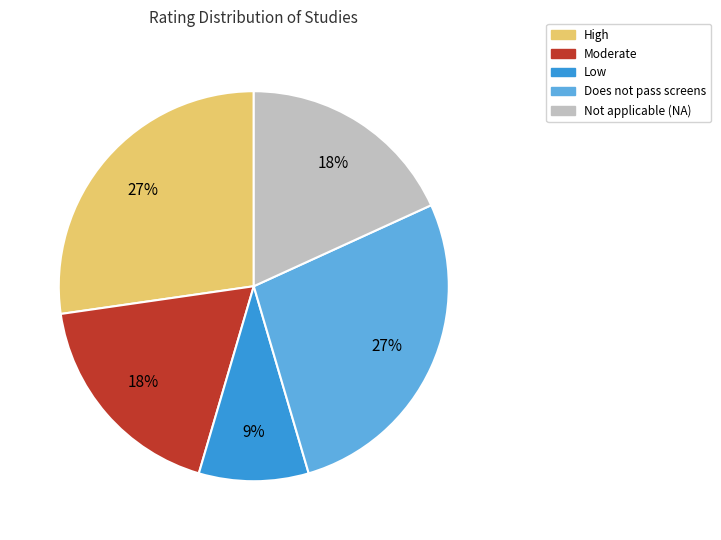

Does Not applicable (NA) represent more than half of the total?

No